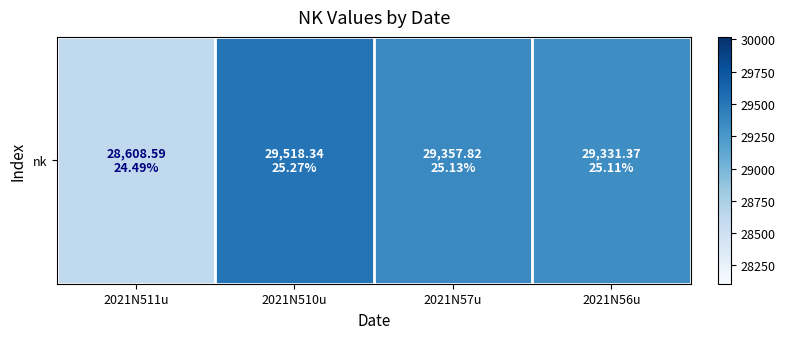

What is the change in value from 2021N511u to 2021N57u?

+749.2